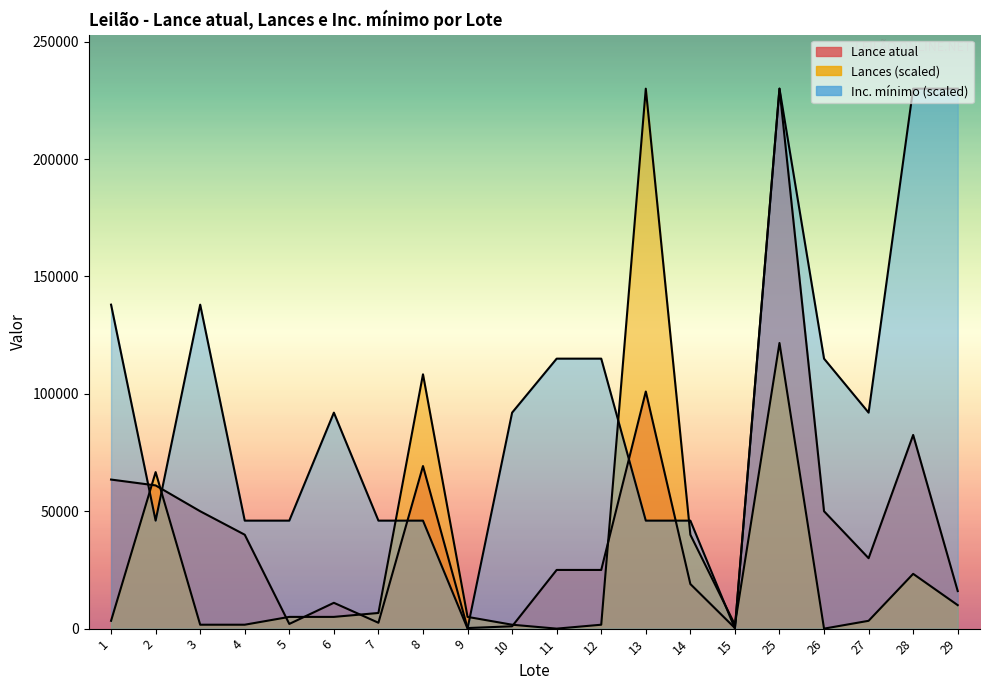

Read the Lance atual value at 26.

50000.0